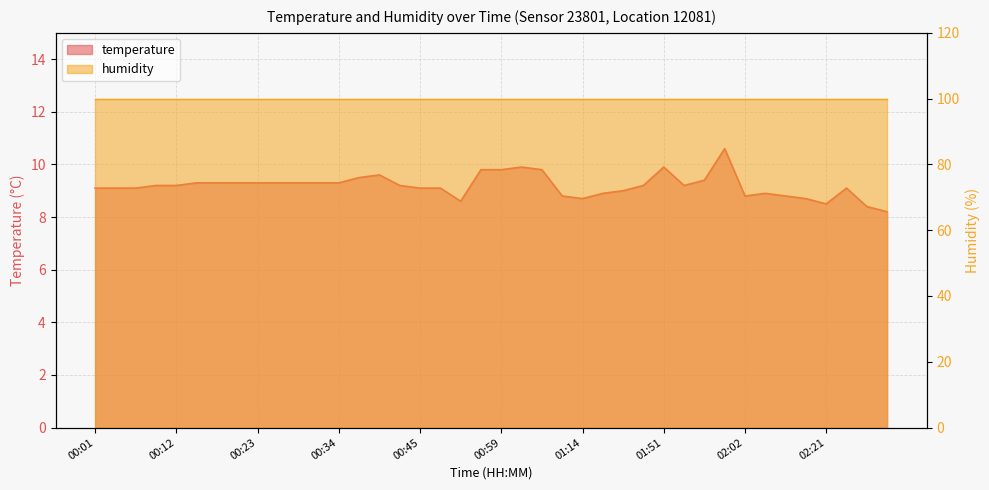

Approximately how many times larger is the value at 00:42 compared to 01:05?

0.9